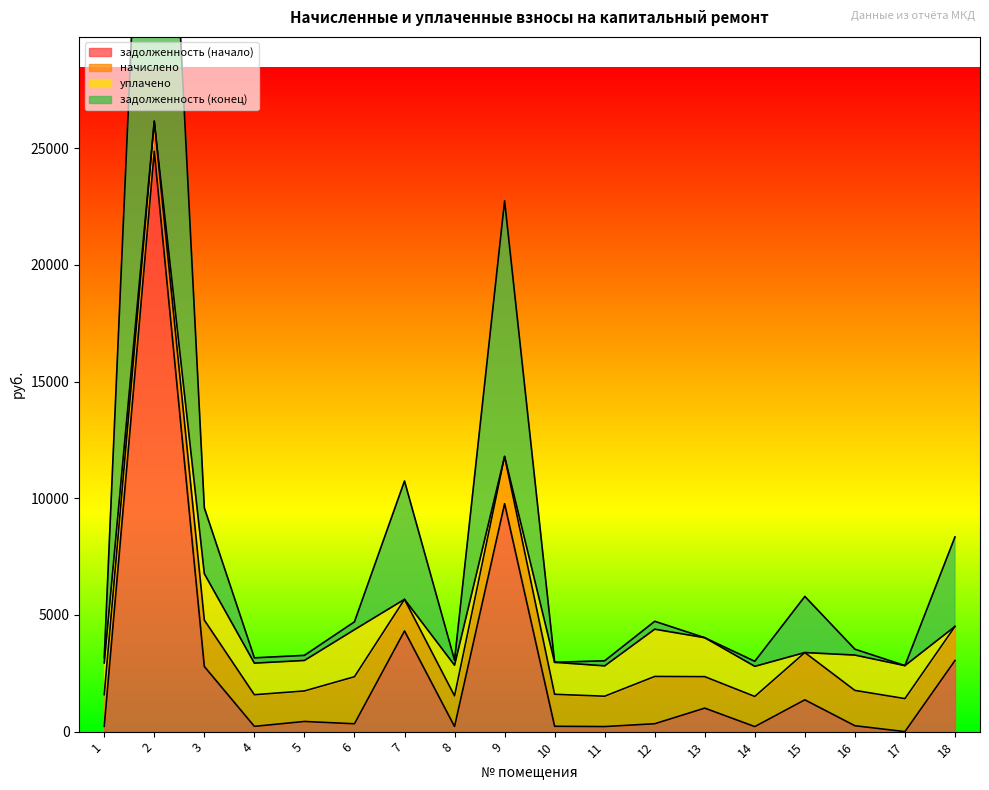

How many interior local peaks does the задолженность (начало) series have?

6